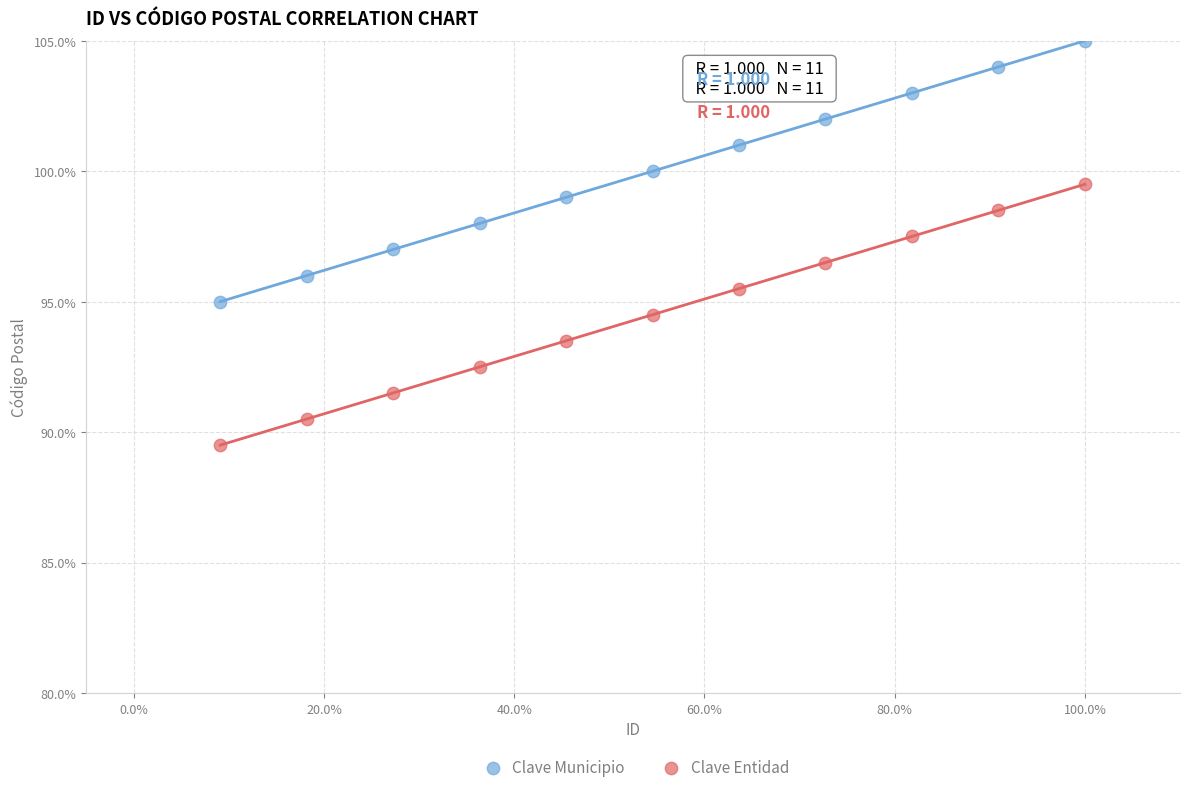

Across all data points, what is the range of Y values (max minus min)?

15.5